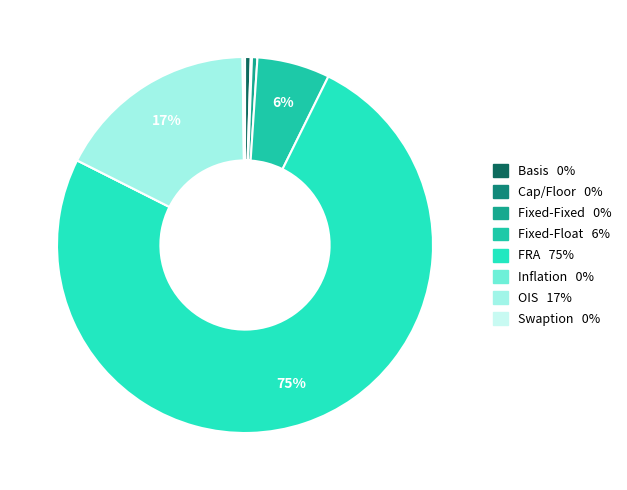

To the nearest percent, what is the combined percentage of Fixed-Fixed and Cap/Floor?

1%